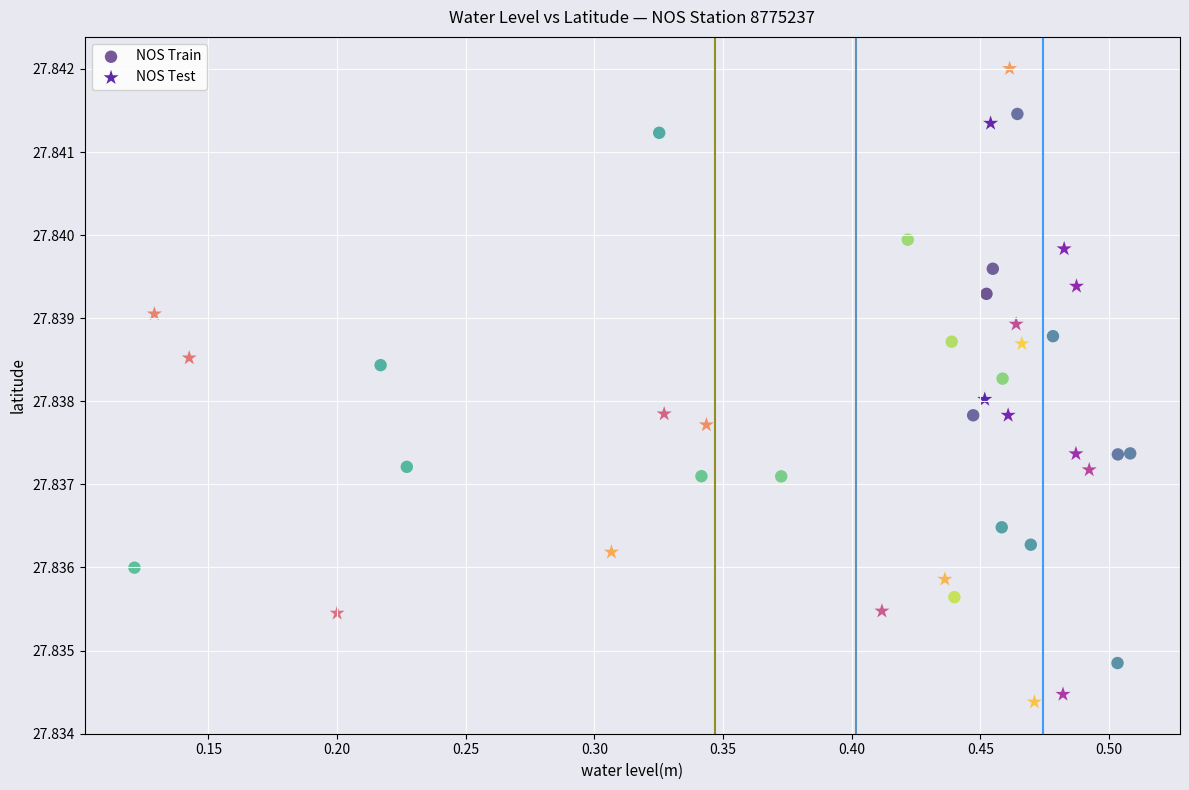

Which series contains the highest Y value?

NOS Test